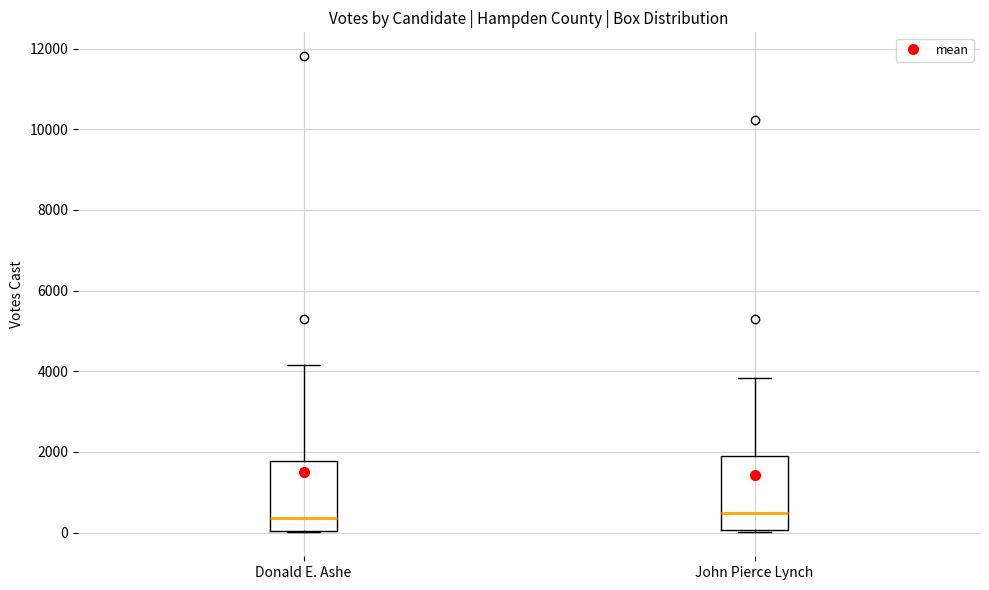

Reading left to right, read every box against the y-axis: the position of its median line, the range the box covers, and the ends of its whiskers. The values are not printed on the chart, so give them approximately, as read against the axis.

Donald E. Ashe: median 400, box 0 to 1800, whiskers 0 to 4200
John Pierce Lynch: median 400, box 0 to 2000, whiskers 0 (just below the box's lower edge) to 3800